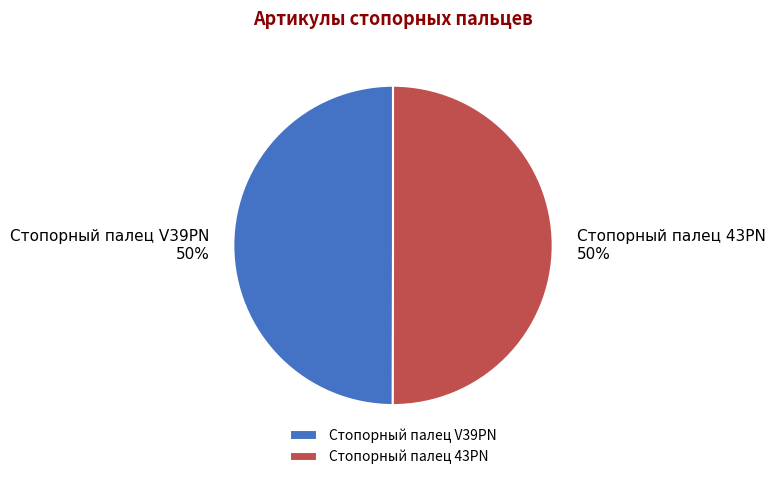

Do Стопорный палец V39PN and Стопорный палец 43PN together represent more than half of the pie?

Yes